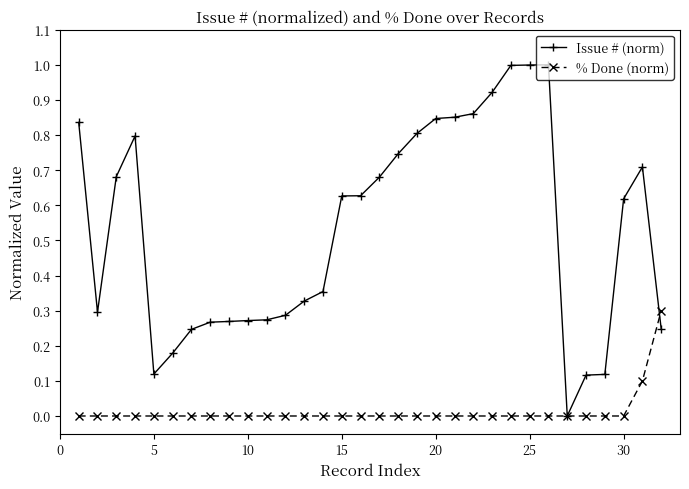

List the series in order of their peak value, highest first.

Issue # (norm), % Done (norm)